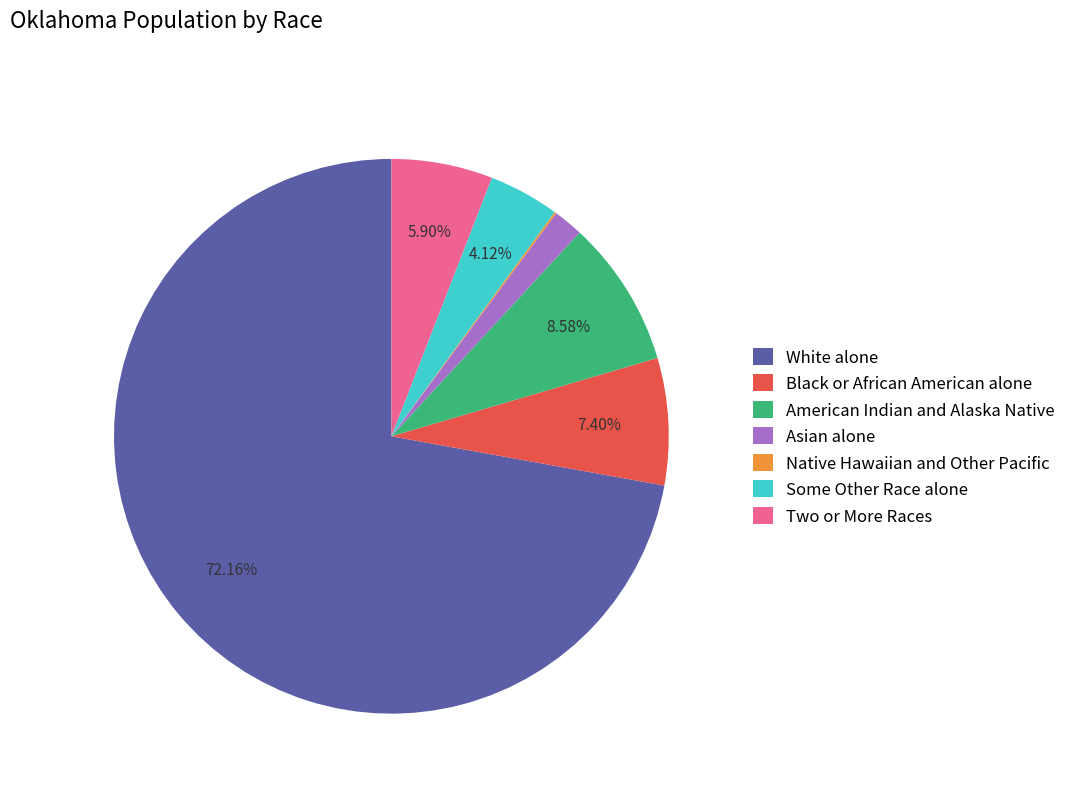

What is the total percentage of American Indian and Alaska Native and White alone?

80.7%